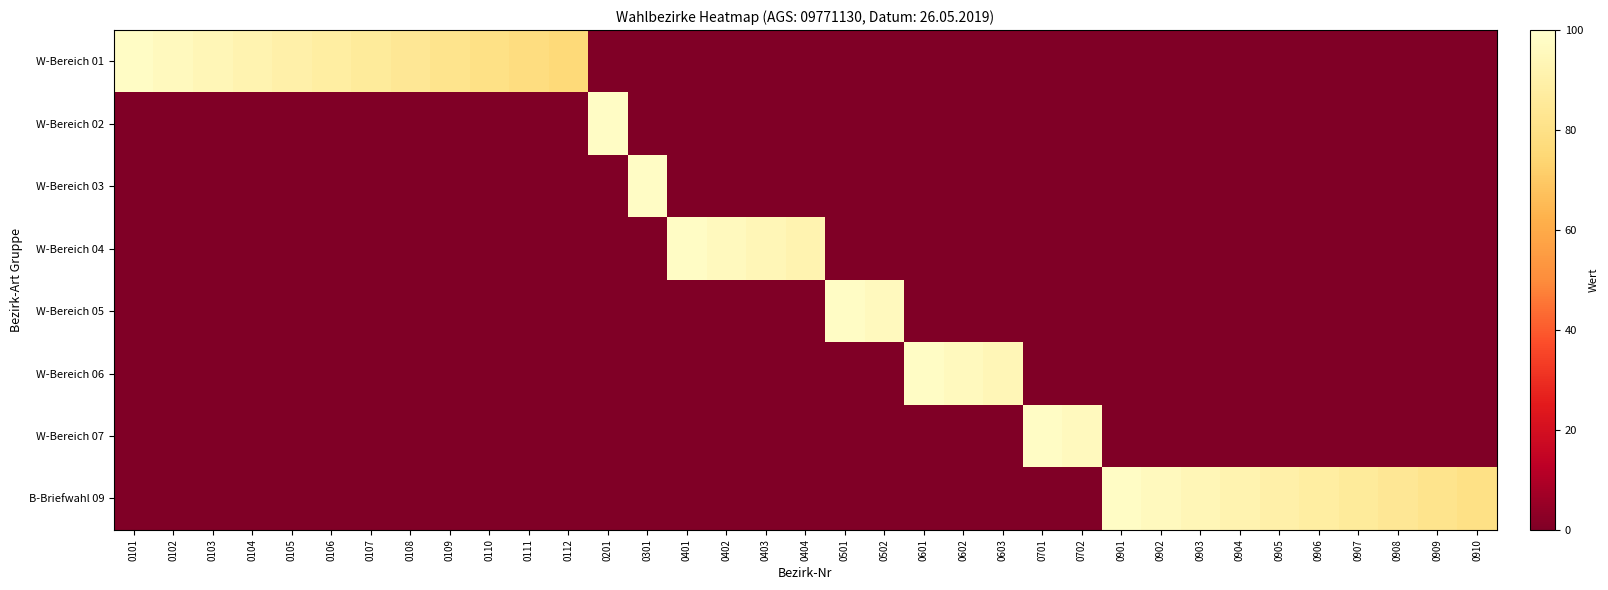

What is the spread (max minus min) of values at 0402?

96